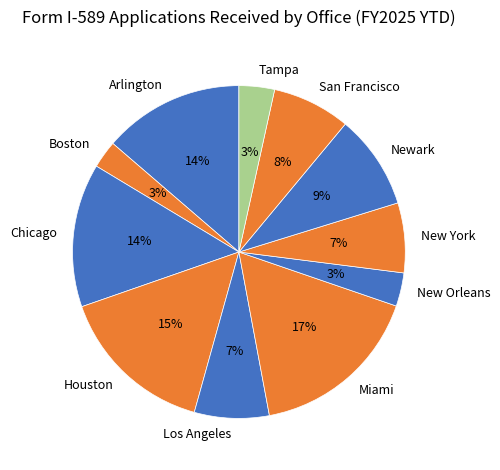

Do Miami and Arlington together represent more than half of the pie?

No